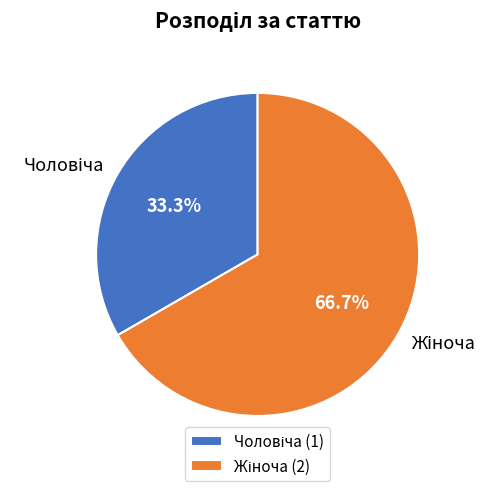

Is there a majority slice in this chart?

Yes